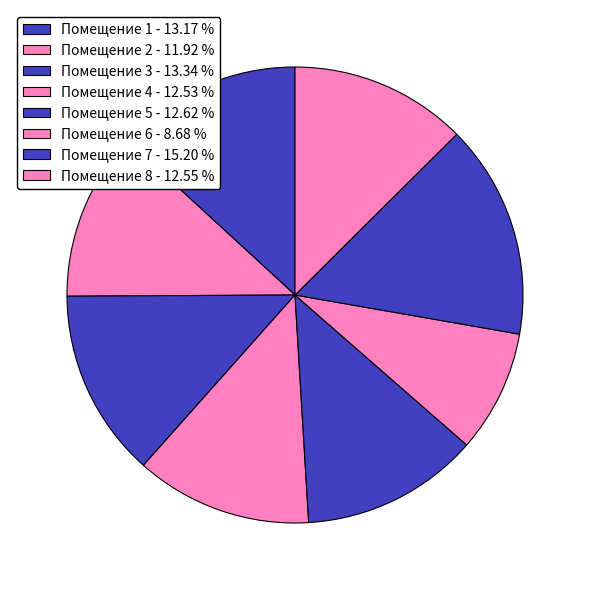

Count the number of slices in the pie.

8